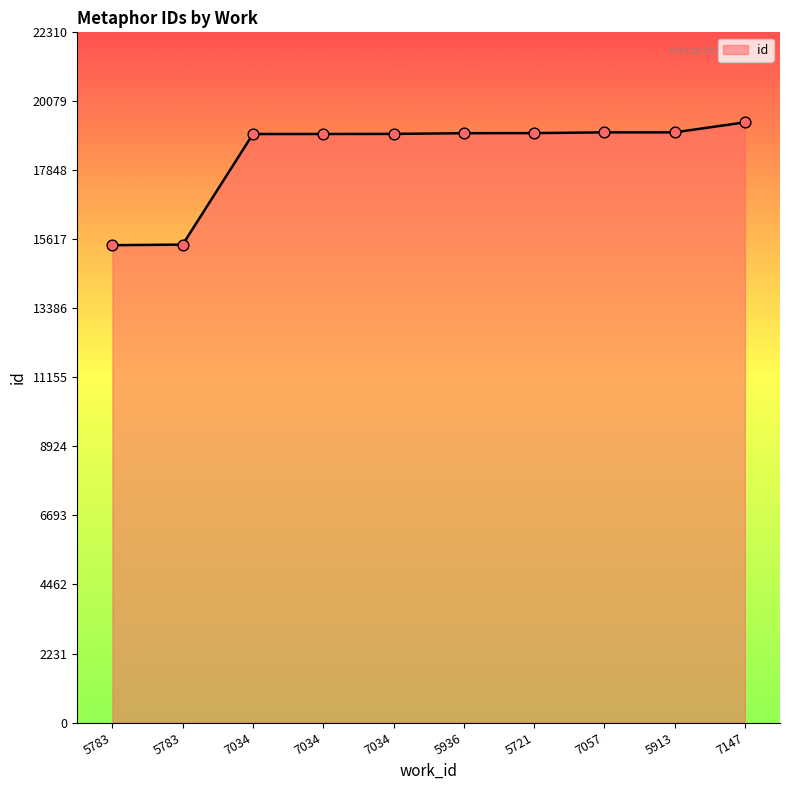

How many lines are shown in the chart?

1